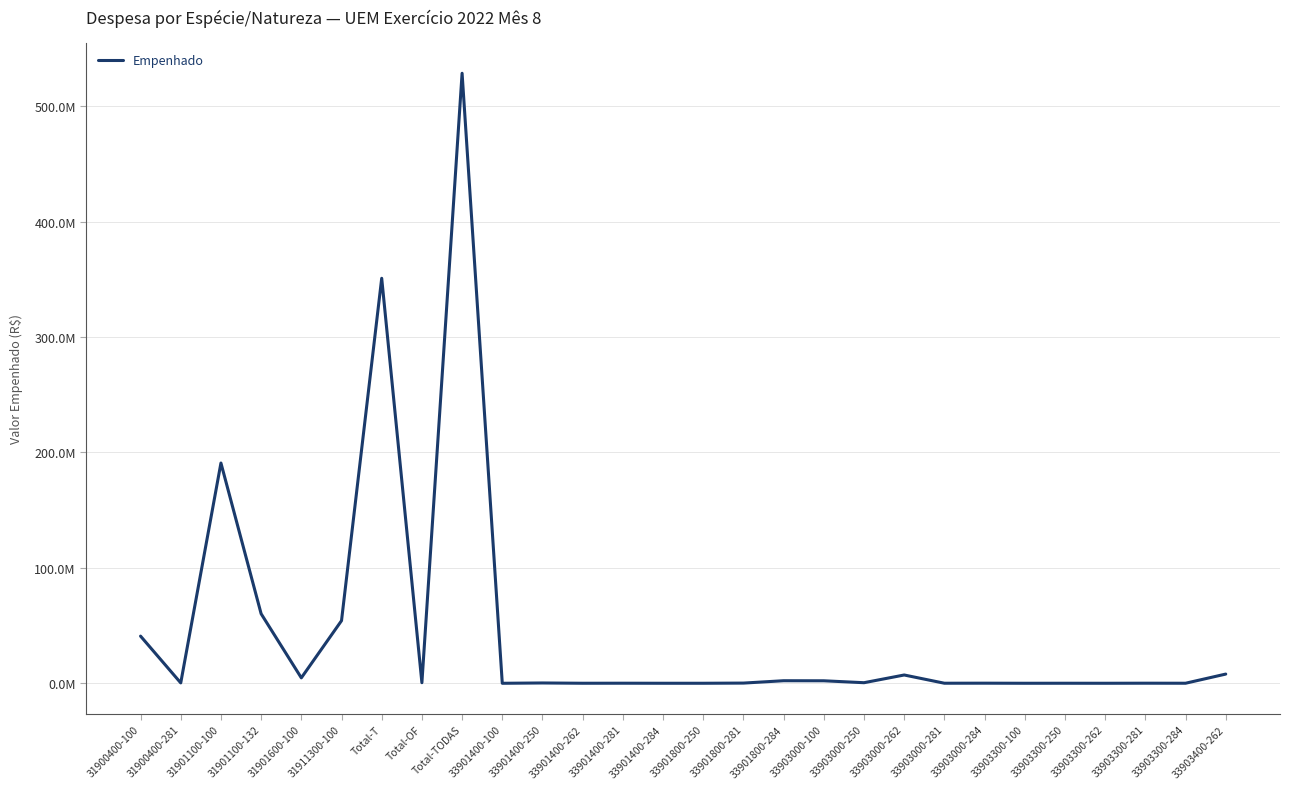

What is the difference between the values at 31911300-100 and 33903000-281?

54197506.3